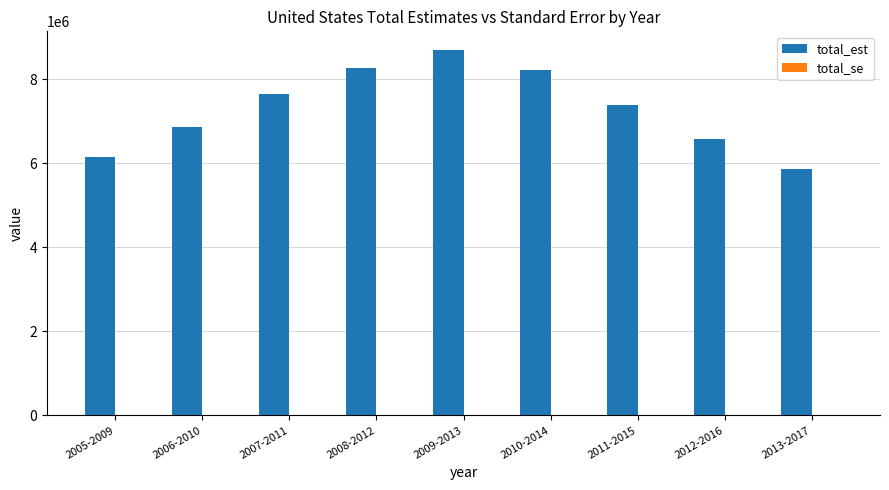

Which series changed the most between 2006-2010 and 2010-2014?

total_est